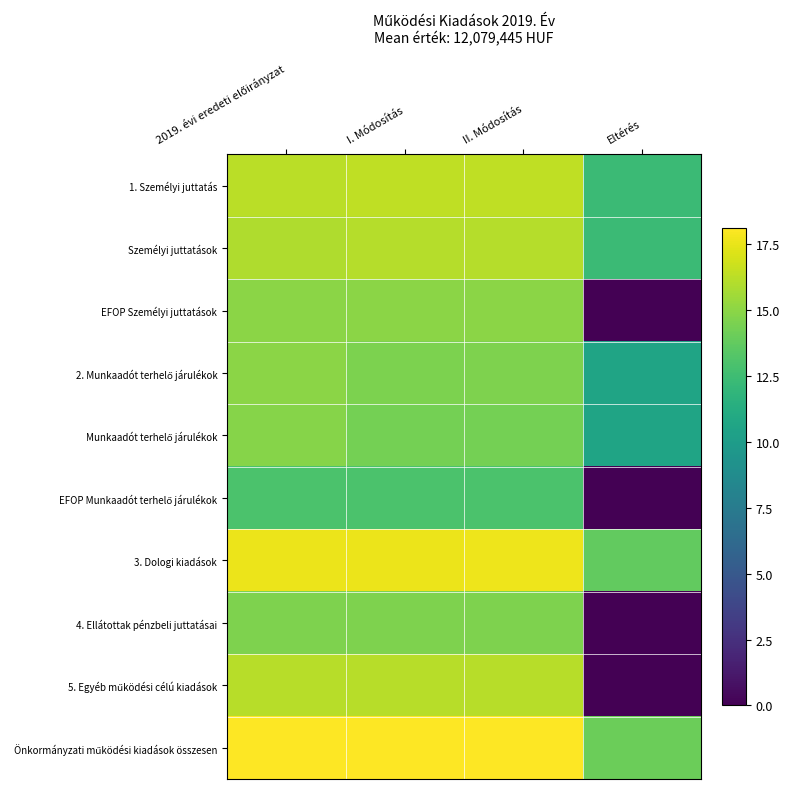

At how many categories does at least one series exceed 5?

4